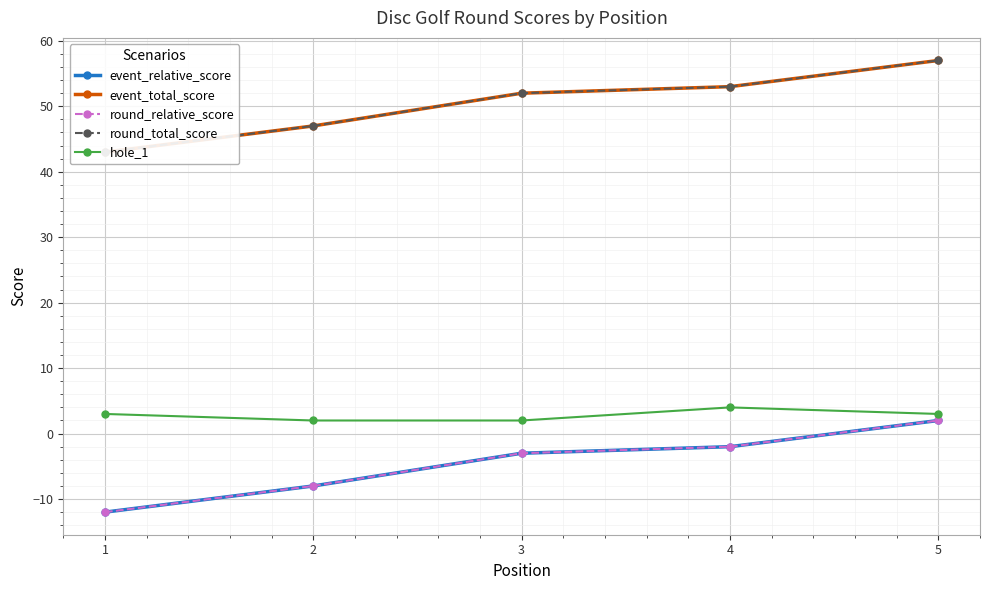

At which label does event_relative_score reach its peak?

5